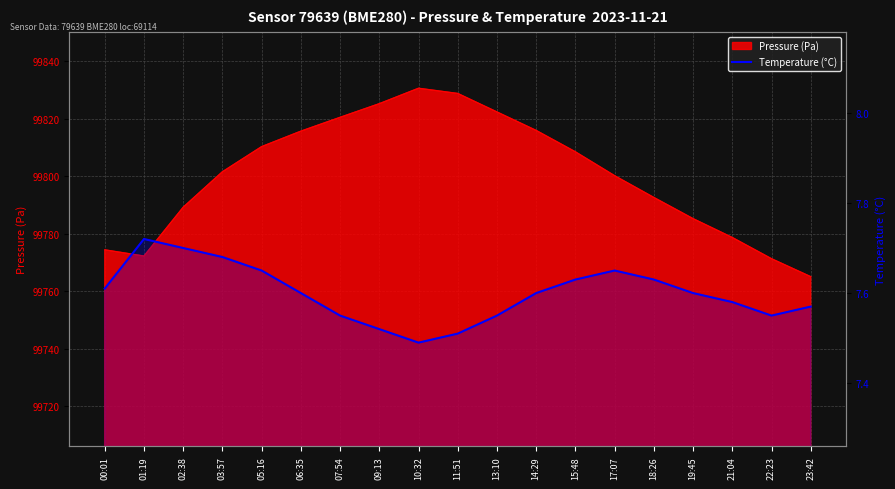

Does the chart display data point markers on the line(s)?

No